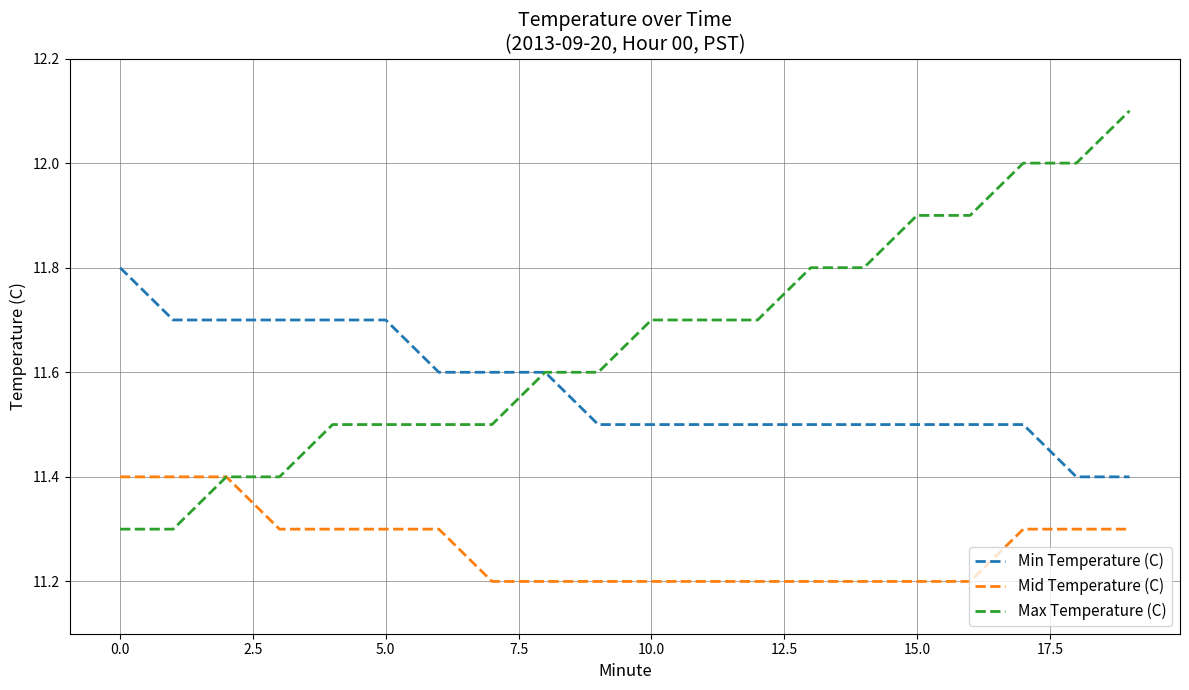

What is the greatest value displayed?

12.1